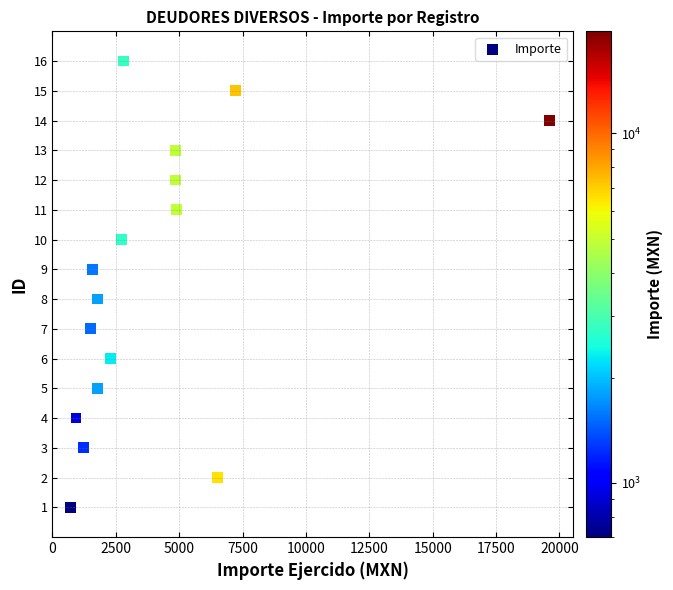

What is the range of Y values (max minus min)?

15